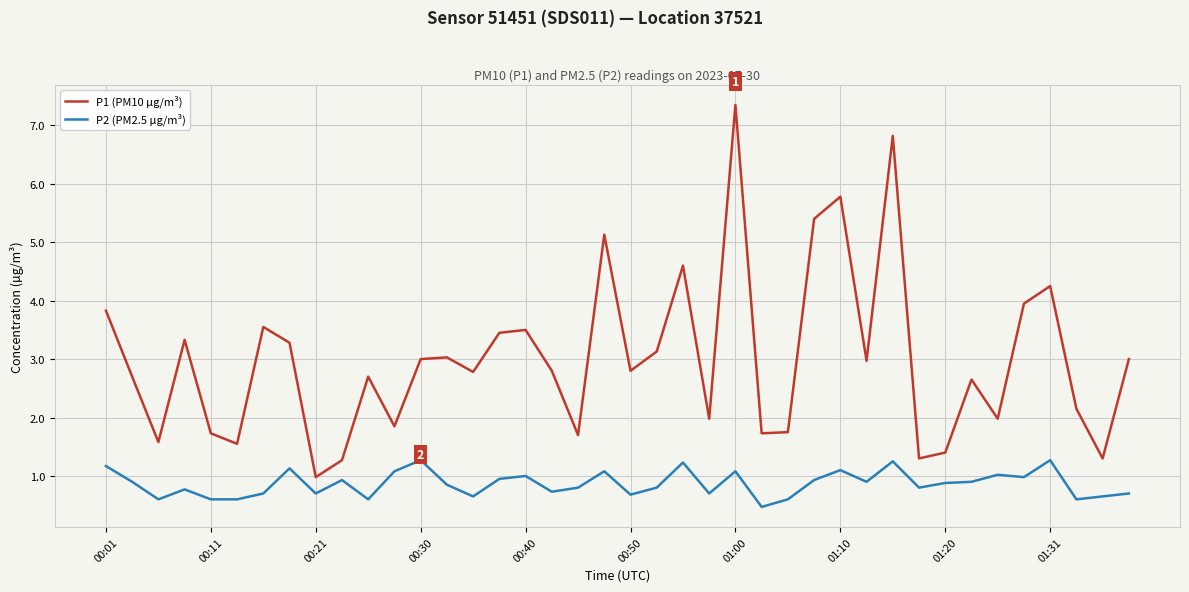

How many categories are shown in the chart?

40